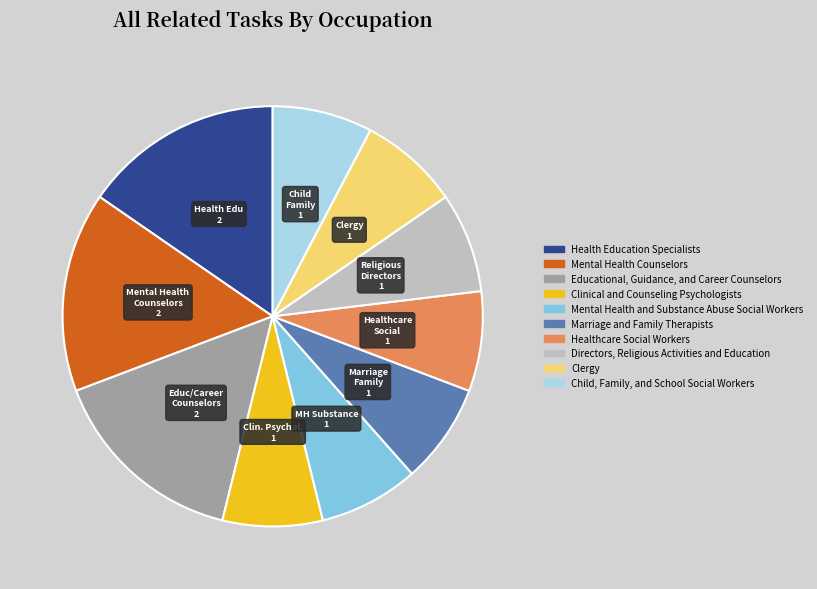

Between Healthcare Social Workers and Mental Health Counselors, which is larger?

Mental Health Counselors